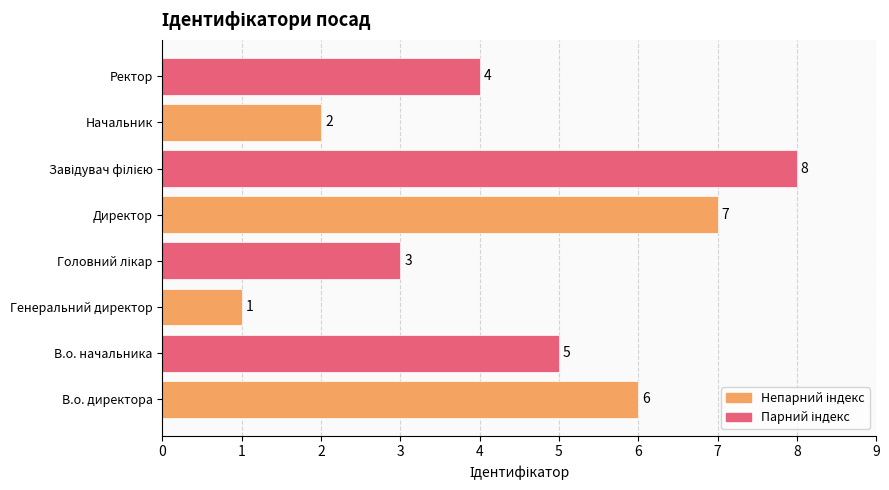

What is the difference between the maximum and minimum values?

7